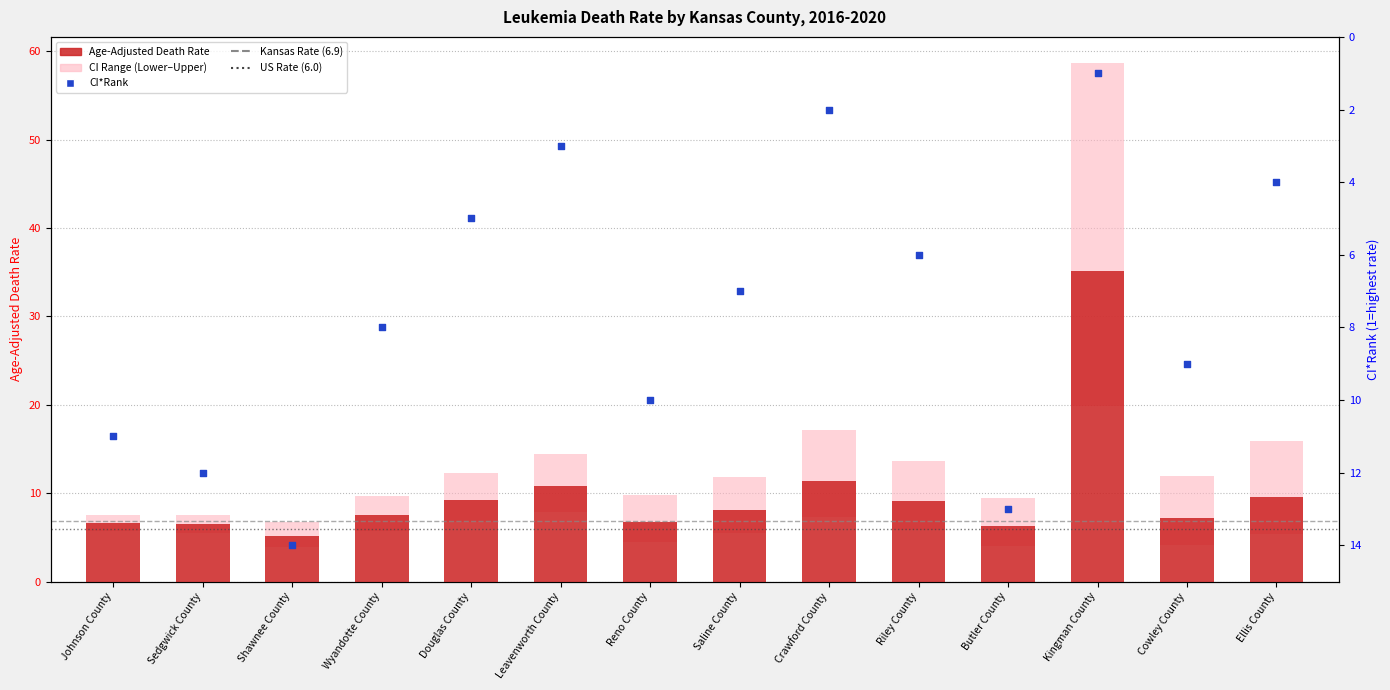

Which series has the largest Y range (max minus min)?

CI Range (Lower-Upper)